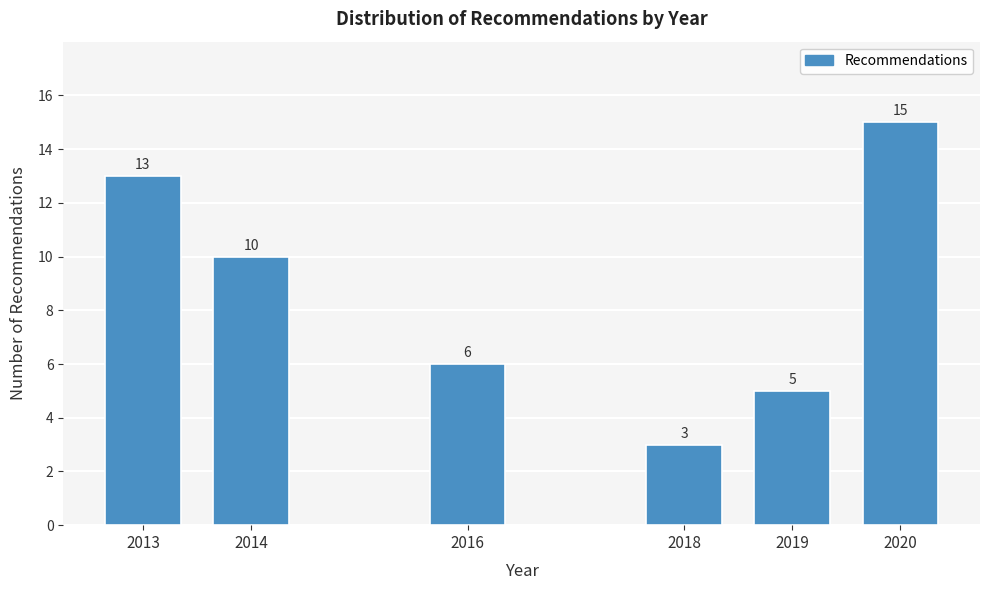

Reading right to left, list all the values displayed in this chart.

2020=15	2019=5	2018=3	2016=6	2014=10	2013=13